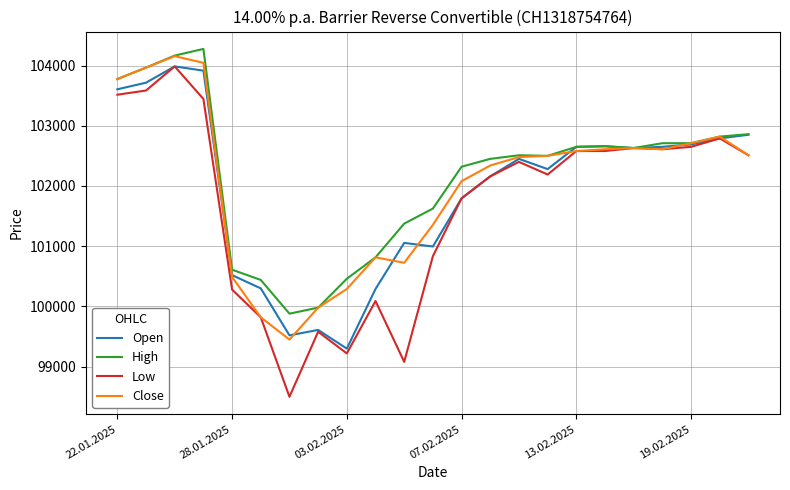

Which series has the largest range (max minus min)?

Low